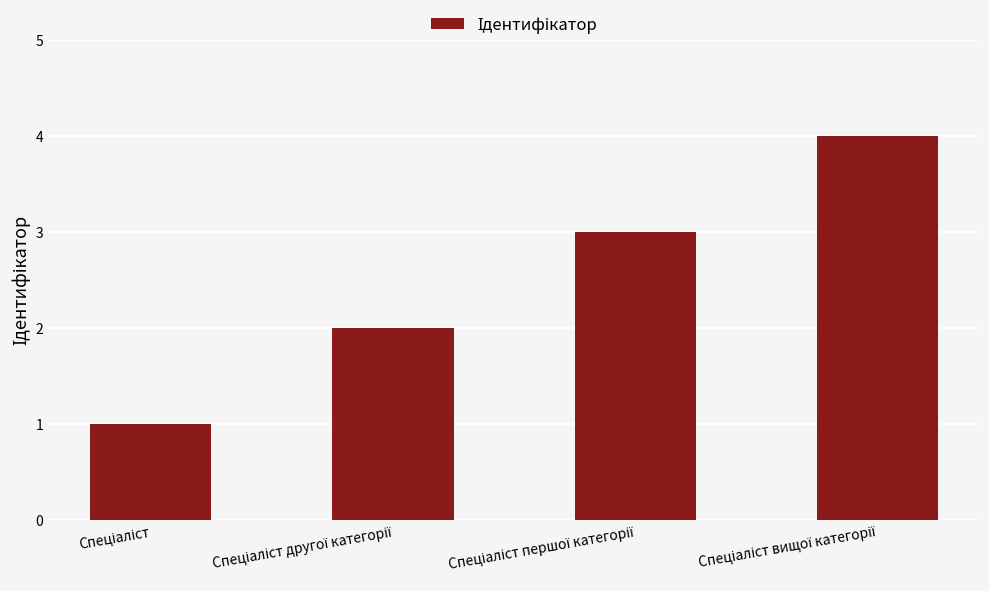

Reading left to right, extract all data points from this chart.

1	2	3	4